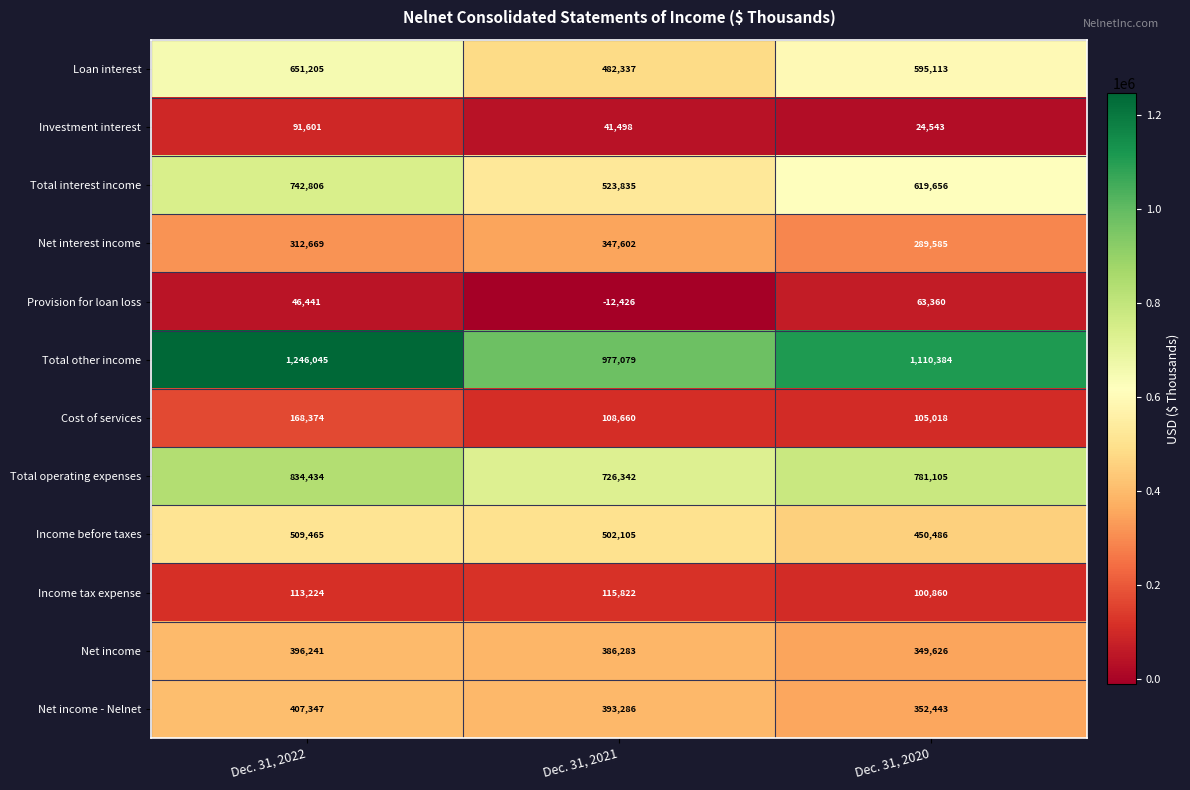

Count the number of categories in the chart.

3